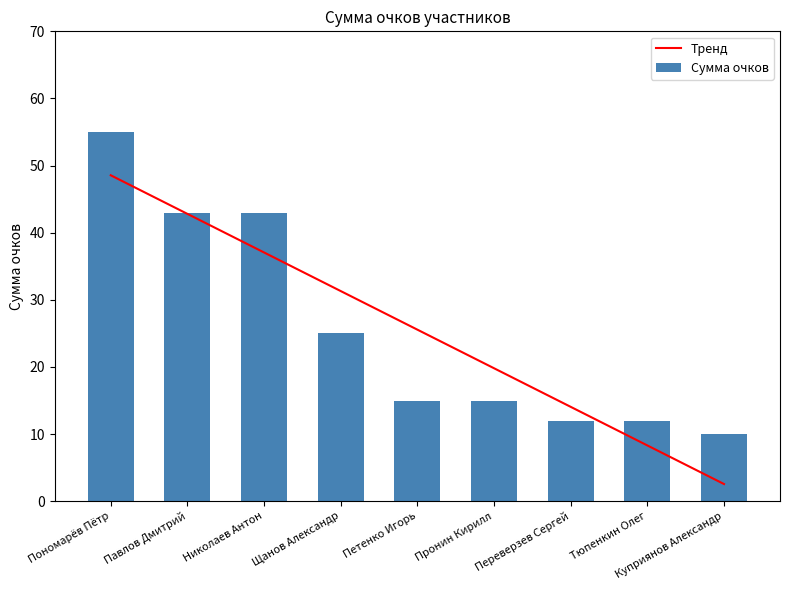

Reading left to right, list all the values displayed in this chart.

Пономарёв Пётр=55	Павлов Дмитрий=43	Николаев Антон=43	Щанов Александр=25	Петенко Игорь=15	Пронин Кирилл=15	Переверзев Сергей=12	Тюпенкин Олег=12	Куприянов Александр=10